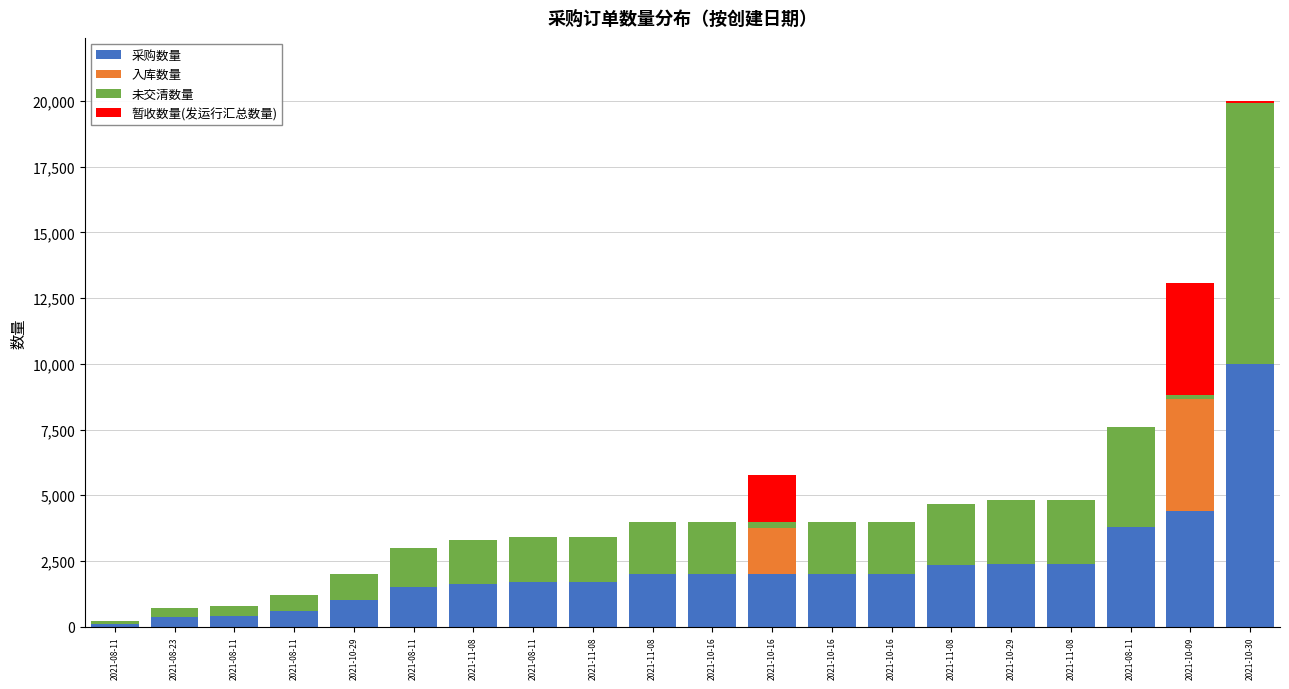

The value of 入库数量 at 2021-10-29 is -2486. True or false?

False